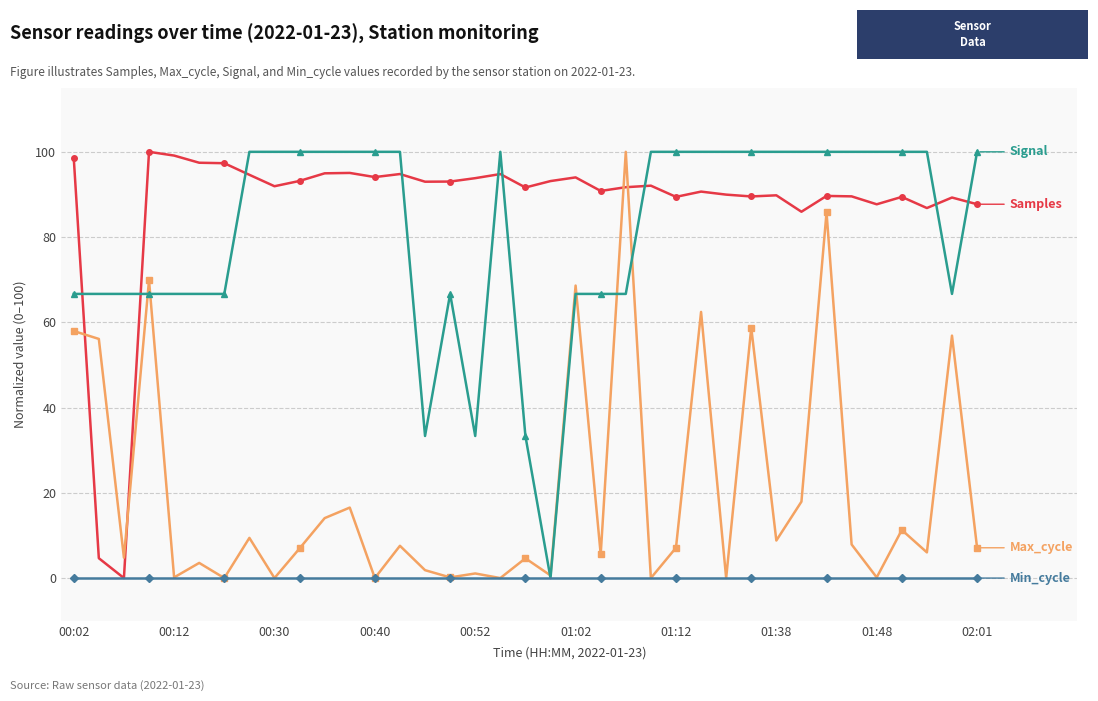

What is the greatest value displayed?

100.0